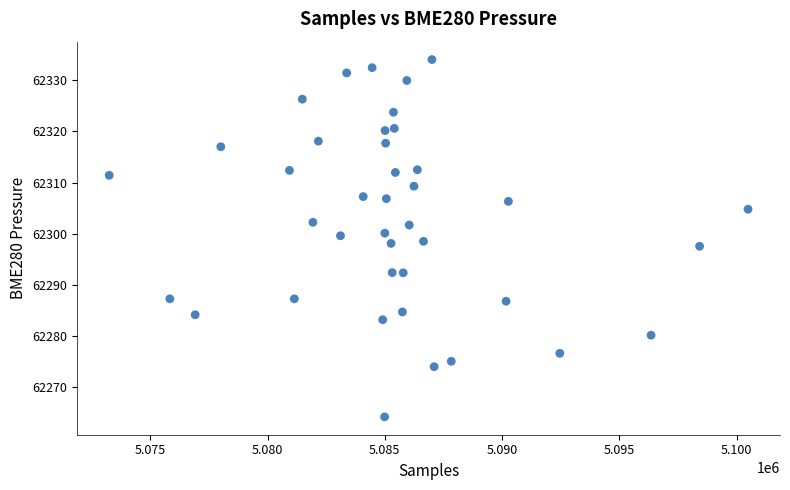

What is the range of Y values (max minus min)?

69.9